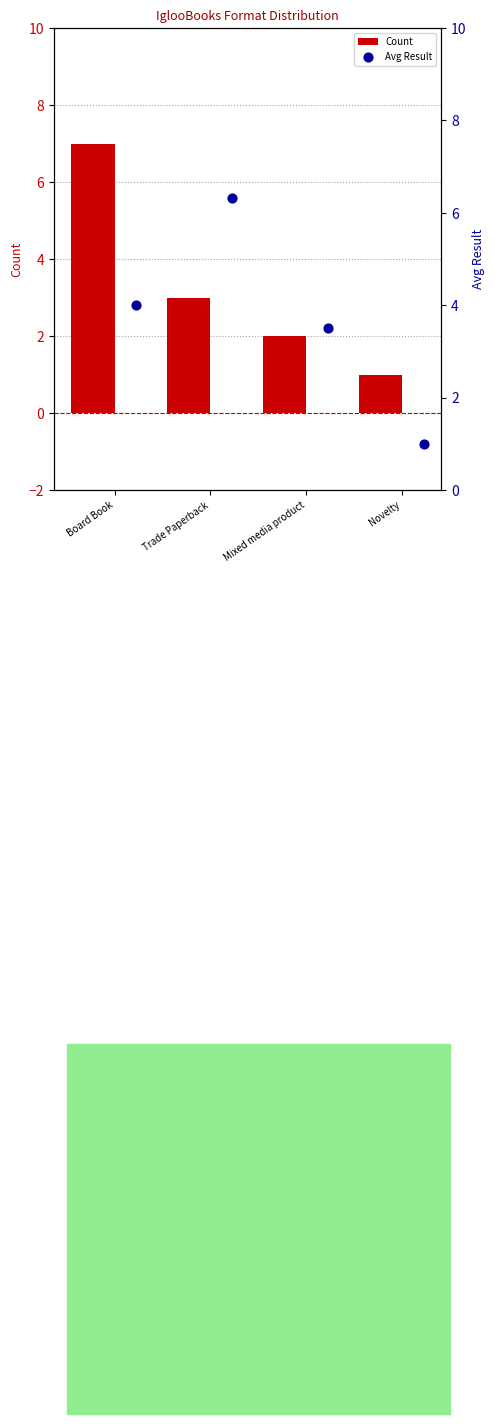

What is the difference between the maximum and minimum values in the Count series?

6